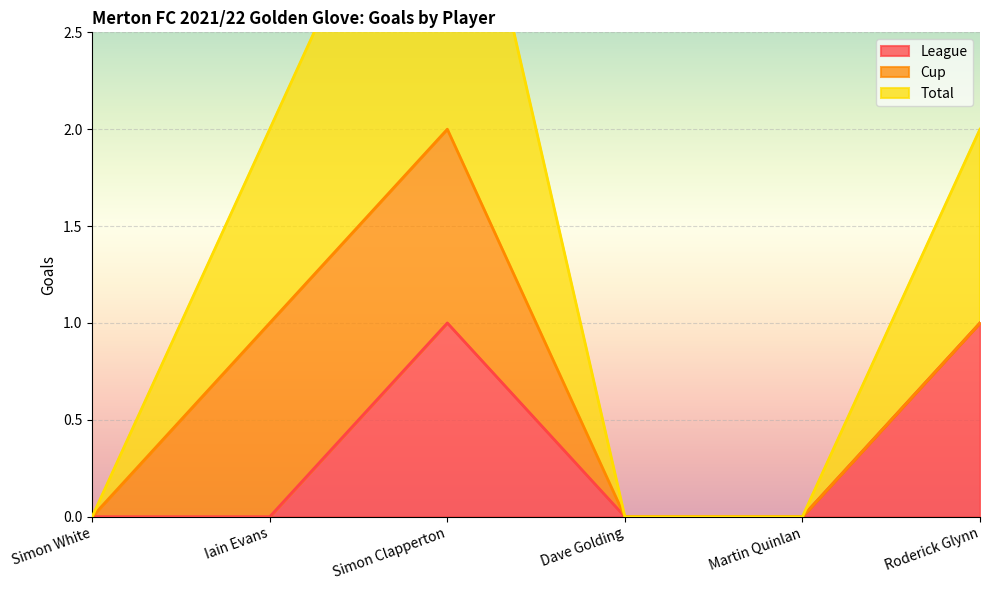

True or false: Total and League cross at least once.

False